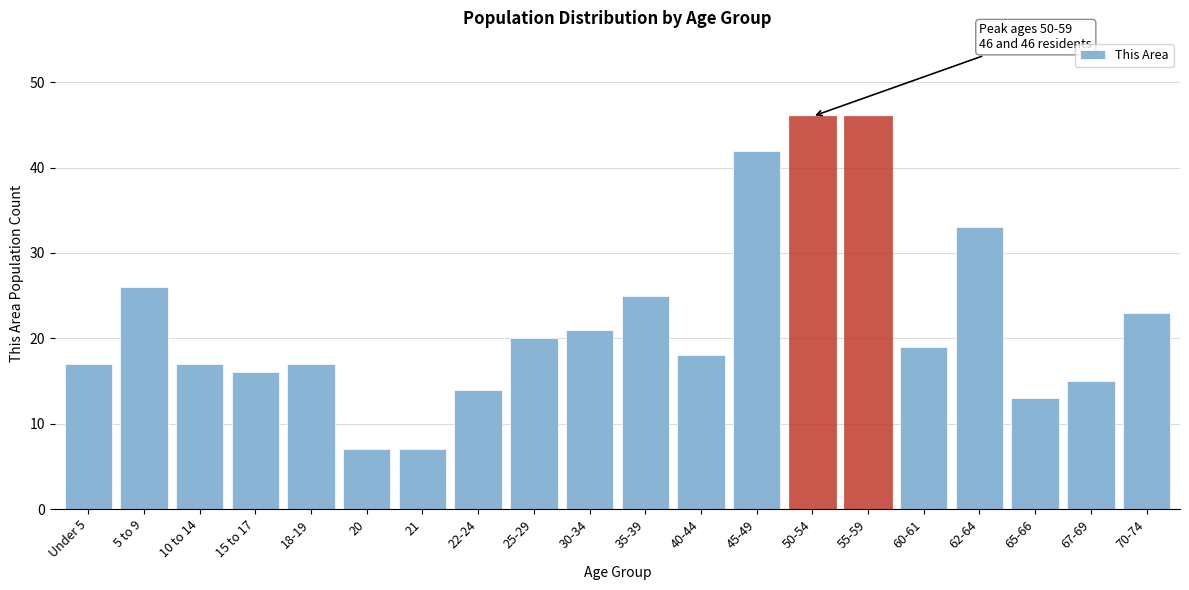

Reading left to right, transcribe all the data shown in this chart.

17	26	17	16	17	7	7	14	20	21	25	18	42	46	46	19	33	13	15	23